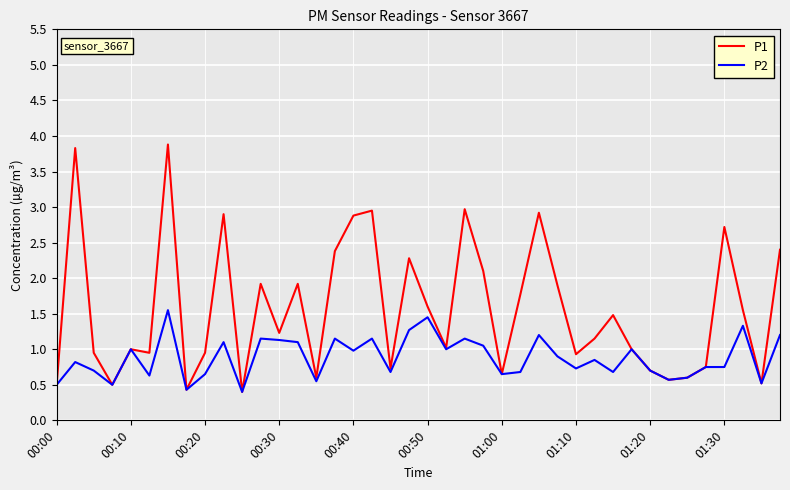

Which series has the widest spread of values?

P1